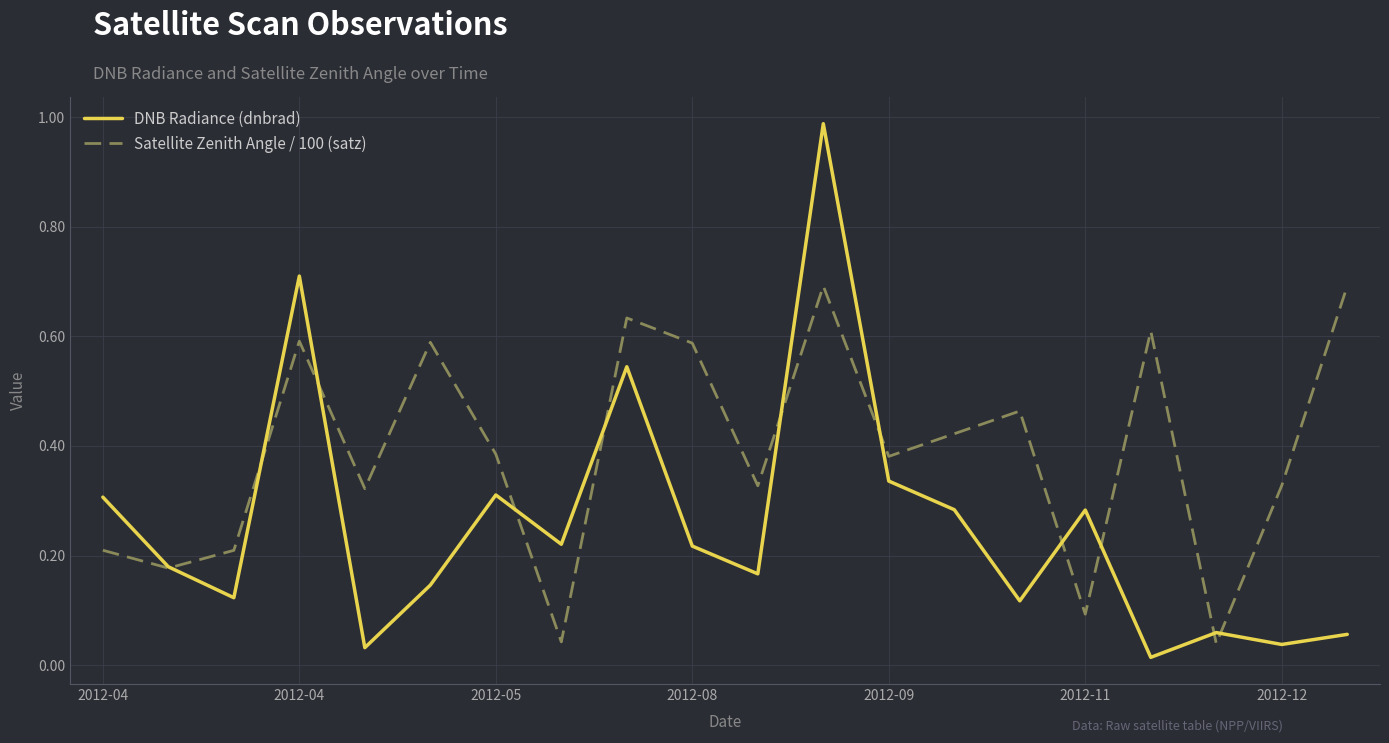

At how many categories does at least one series exceed 0?

20